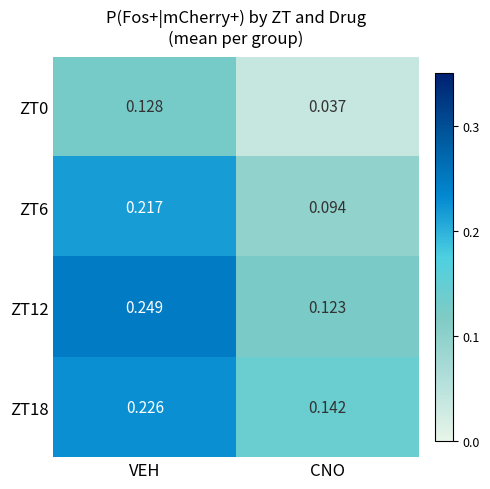

Rank the categories by ZT6 value from highest to lowest.

VEH, CNO